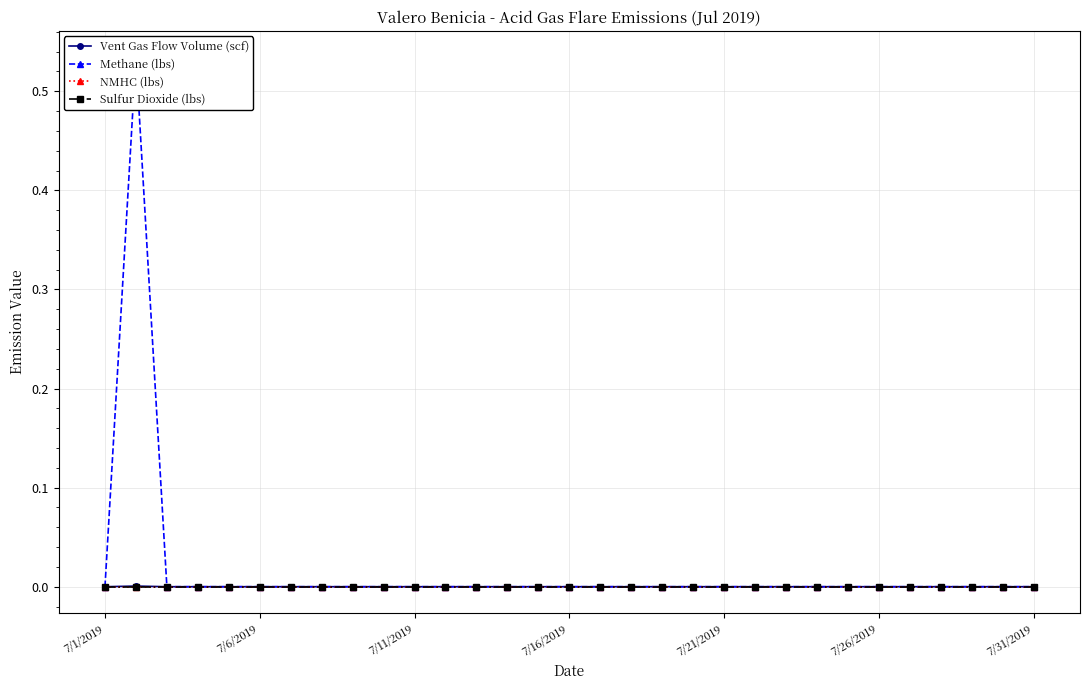

Reading left to right, what are all the values shown in this chart?

Vent Gas Flow Volume (scf): 0.0	0.0	0.0	0.0	0.0	0.0	0.0	0.0	0.0	0.0	0.0	0.0	0.0	0.0	0.0	0.0	0.0	0.0	0.0	0.0	0.0	0.0	0.0	0.0	0.0	0.0	0.0	0.0	0.0	0.0	0.0
Methane (lbs): 0.0	0.5	0.0	0.0	0.0	0.0	0.0	0.0	0.0	0.0	0.0	0.0	0.0	0.0	0.0	0.0	0.0	0.0	0.0	0.0	0.0	0.0	0.0	0.0	0.0	0.0	0.0	0.0	0.0	0.0	0.0
NMHC (lbs): 0.0	0.0	0.0	0.0	0.0	0.0	0.0	0.0	0.0	0.0	0.0	0.0	0.0	0.0	0.0	0.0	0.0	0.0	0.0	0.0	0.0	0.0	0.0	0.0	0.0	0.0	0.0	0.0	0.0	0.0	0.0
Sulfur Dioxide (lbs): 0.0	0.0	0.0	0.0	0.0	0.0	0.0	0.0	0.0	0.0	0.0	0.0	0.0	0.0	0.0	0.0	0.0	0.0	0.0	0.0	0.0	0.0	0.0	0.0	0.0	0.0	0.0	0.0	0.0	0.0	0.0